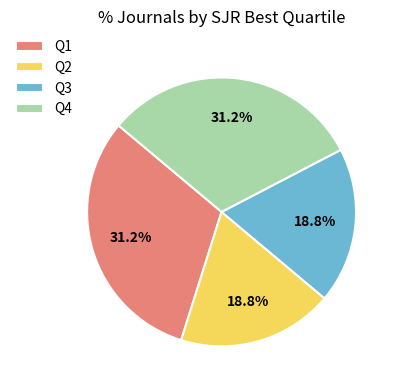

What is the total percentage of Q1 and Q2?

50.0%